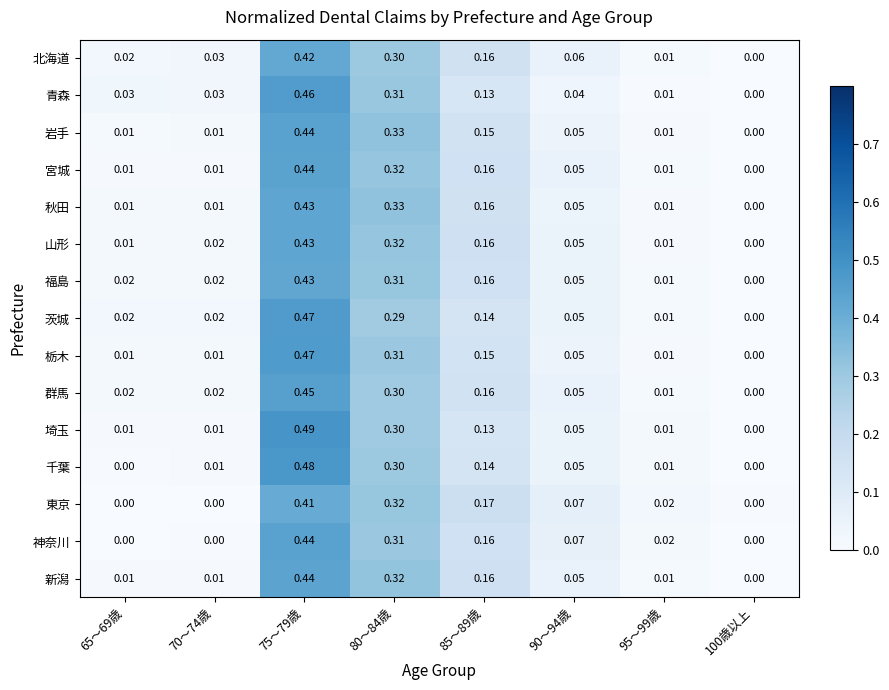

Which series has the widest spread of values?

埼玉